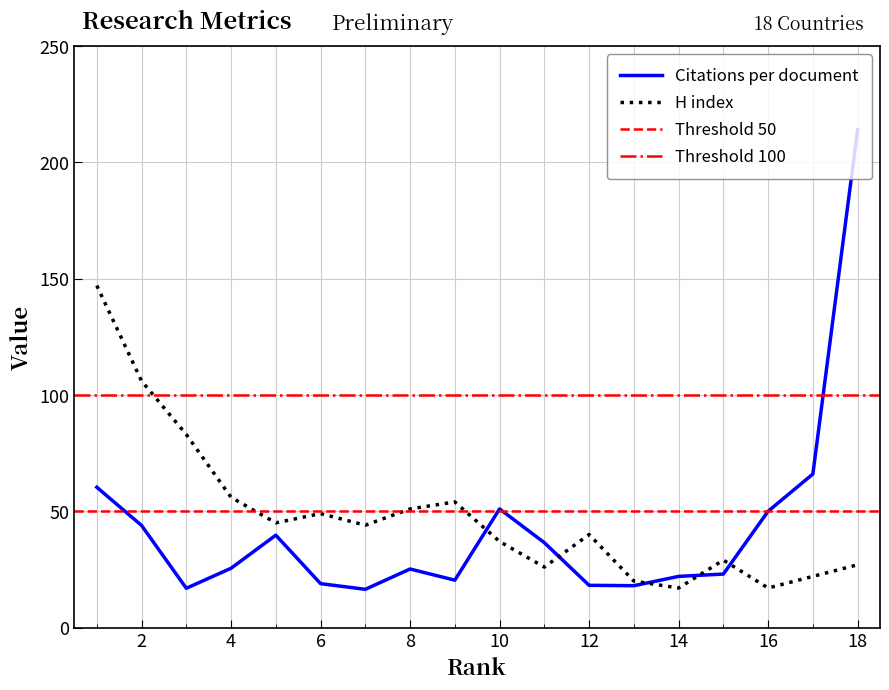

Which series has the largest total across all categories?

H index